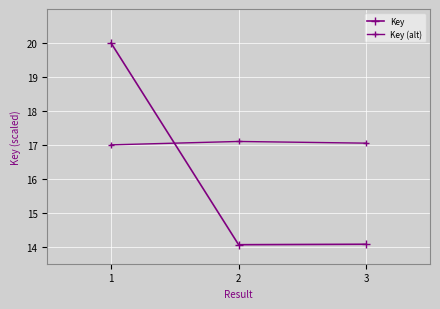

Rank the categories by Key (alt) value from lowest to highest.

1, 3, 2